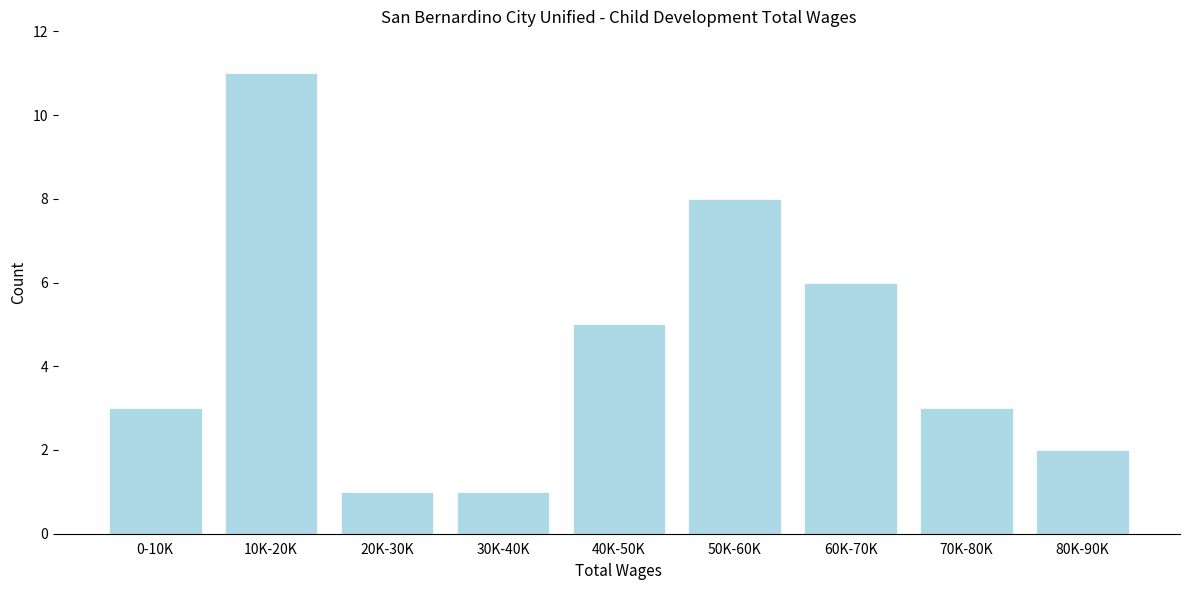

Reading left to right, list all the values displayed in this chart.

3	11	1	1	5	8	6	3	2